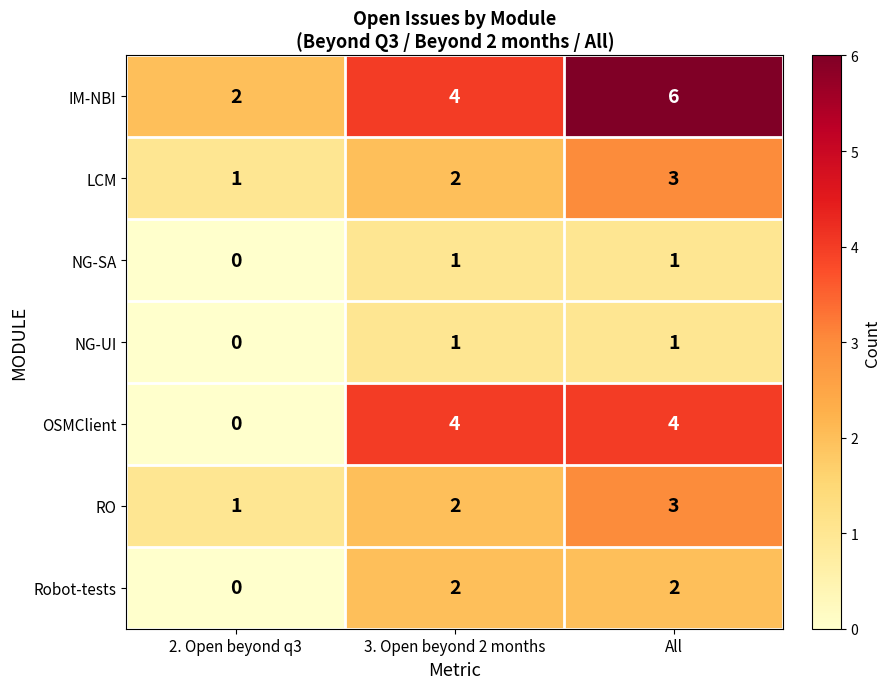

What is the difference between the OSMClient values at 3. Open beyond 2 months and 2. Open beyond q3?

4